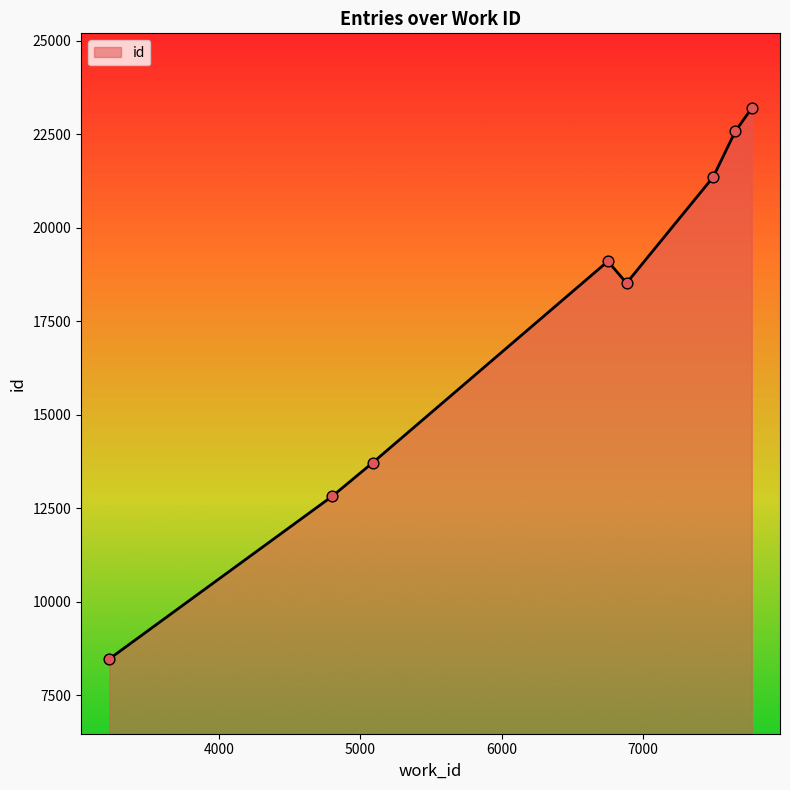

True or false: the data has more than 0 interior local peaks.

True